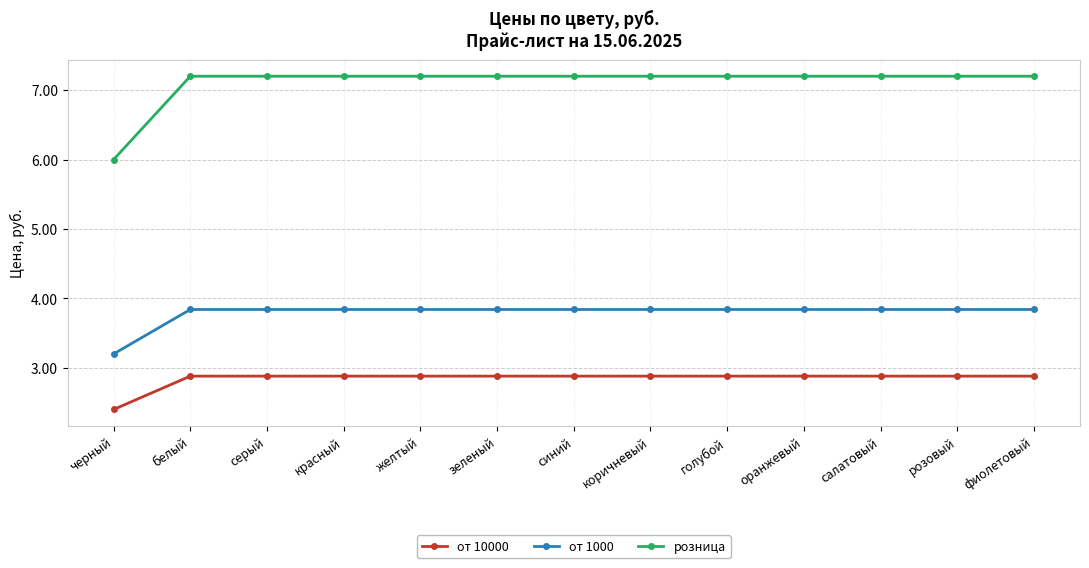

Does the chart have visible grid lines?

Yes